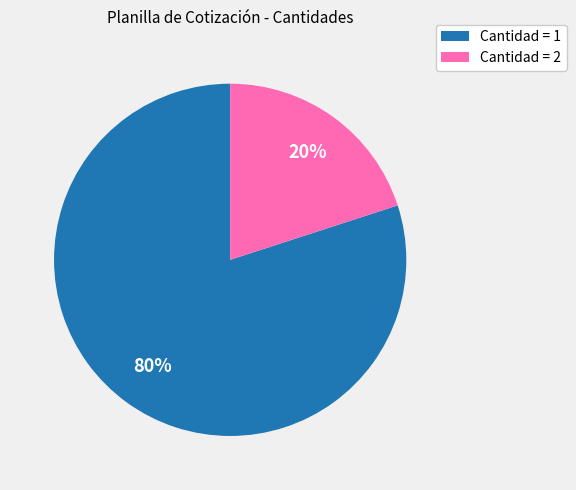

Is there any slice that represents more than half of the pie?

Yes